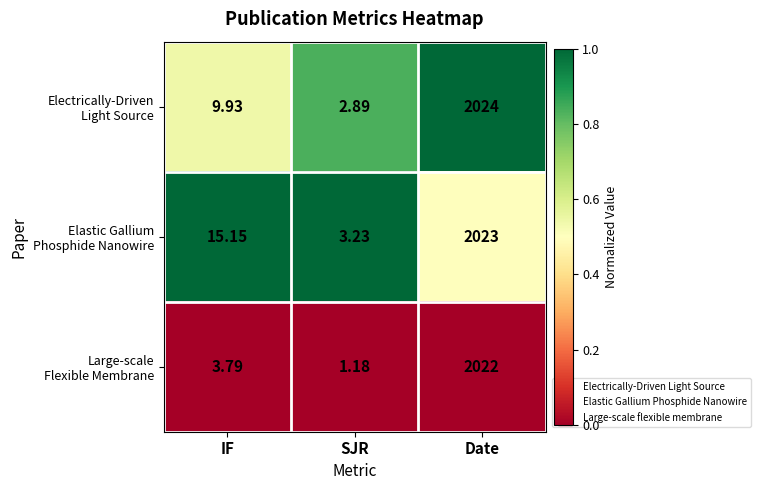

At which category is the sum across all series the highest?

Date